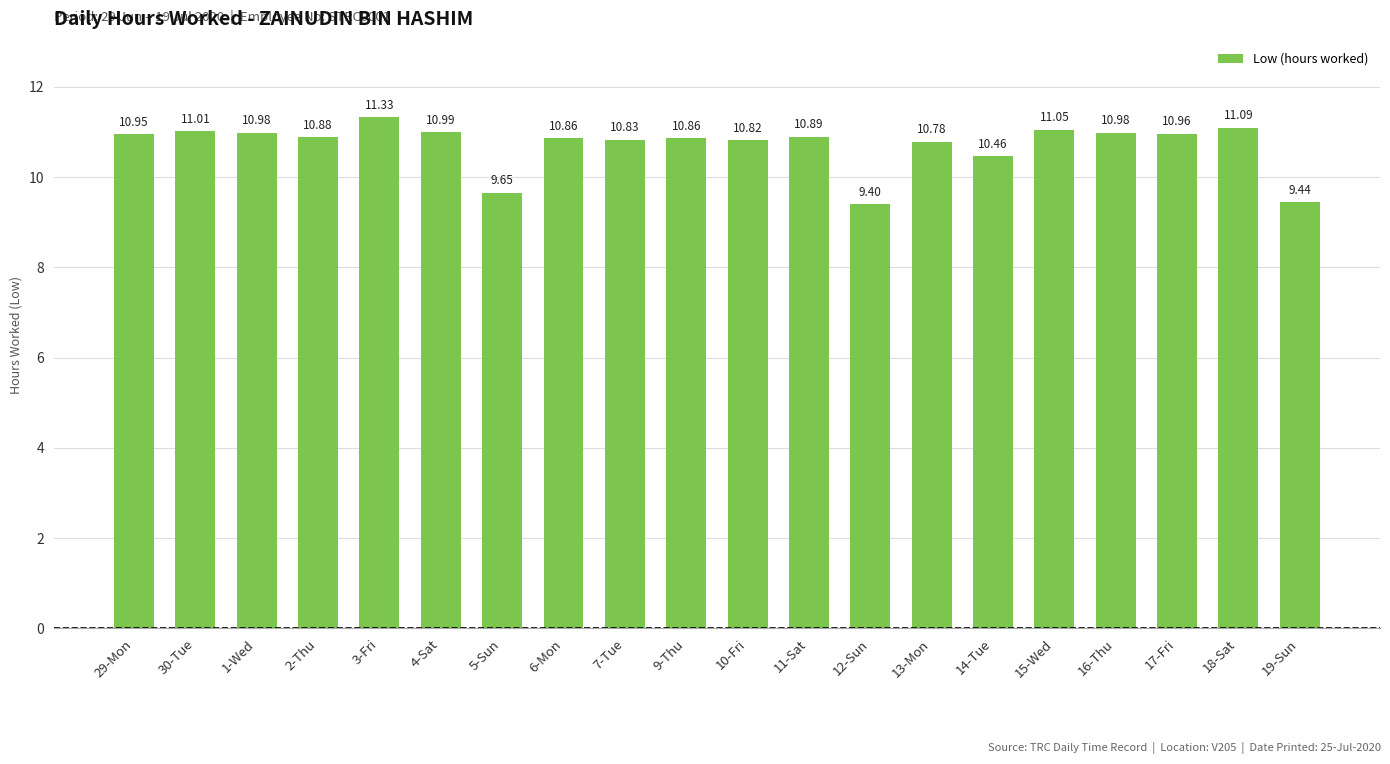

What is the sum of the values at 14-Tue and 10-Fri?

21.3